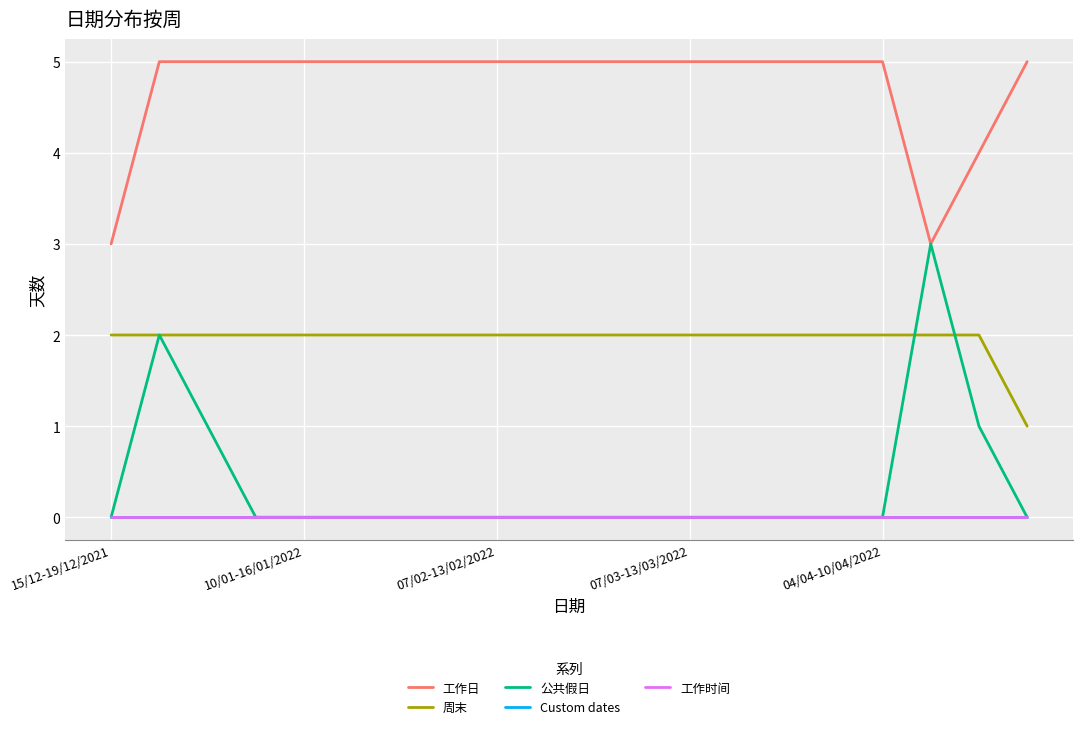

Reading left to right, transcribe all the data shown in this chart.

工作日: 3	5	5	5	5	5	5	5	5	5	5	5	5	5	5	5	5	3	4	5
周末: 2	2	2	2	2	2	2	2	2	2	2	2	2	2	2	2	2	2	2	1
公共假日: 0	2	1	0	0	0	0	0	0	0	0	0	0	0	0	0	0	3	1	0
Custom dates: 0	0	0	0	0	0	0	0	0	0	0	0	0	0	0	0	0	0	0	0
工作时间: 0	0	0	0	0	0	0	0	0	0	0	0	0	0	0	0	0	0	0	0